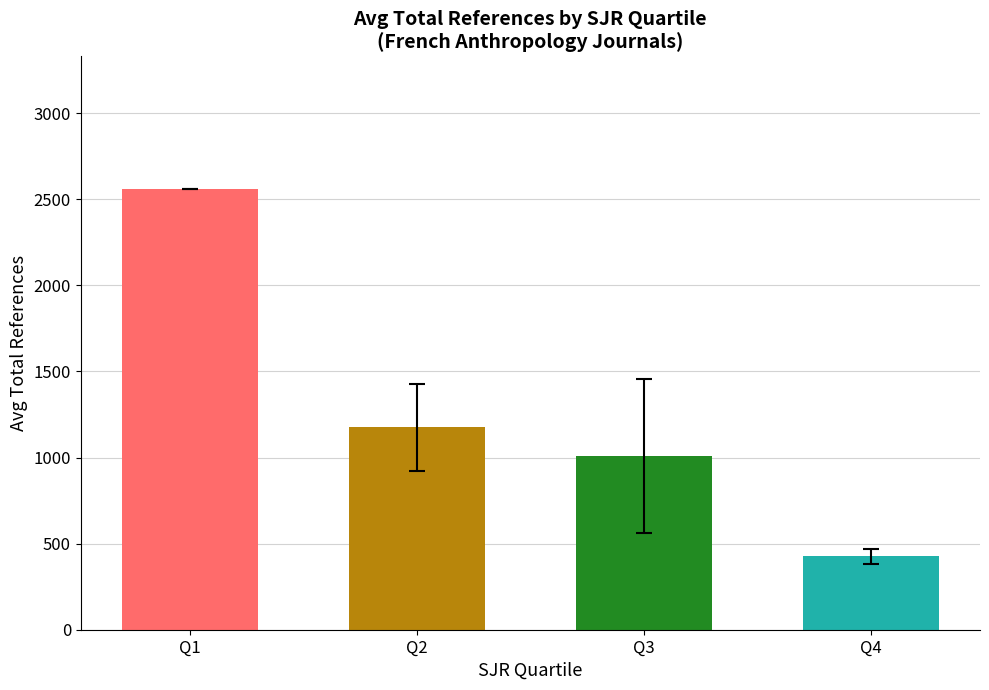

What is the value of the 2nd bar from the left?

1175.2